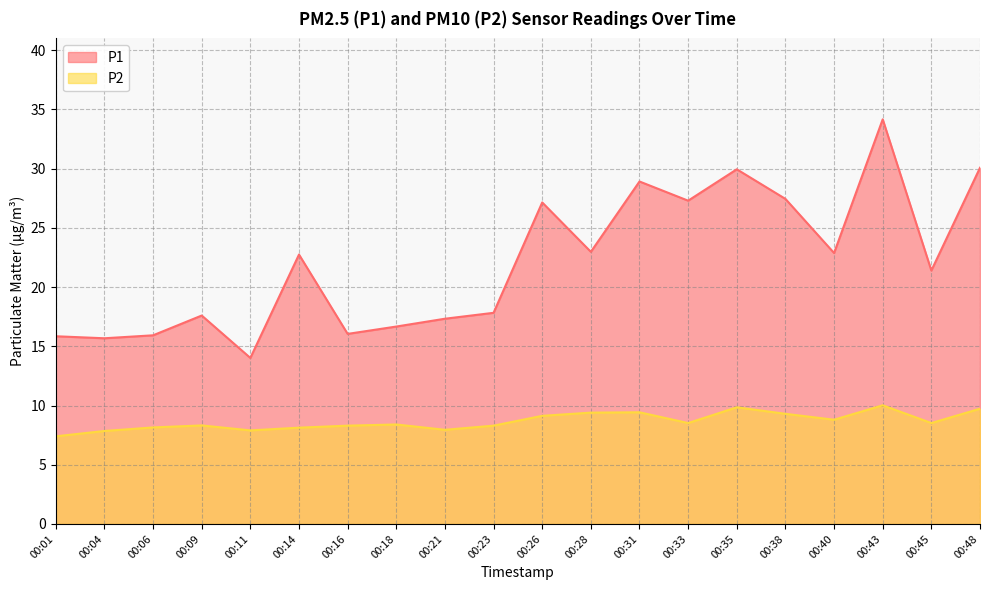

List the labels in order of P1 value, largest first.

00:43, 00:48, 00:35, 00:31, 00:38, 00:33, 00:26, 00:28, 00:40, 00:14, 00:45, 00:23, 00:09, 00:21, 00:18, 00:16, 00:06, 00:01, 00:04, 00:11